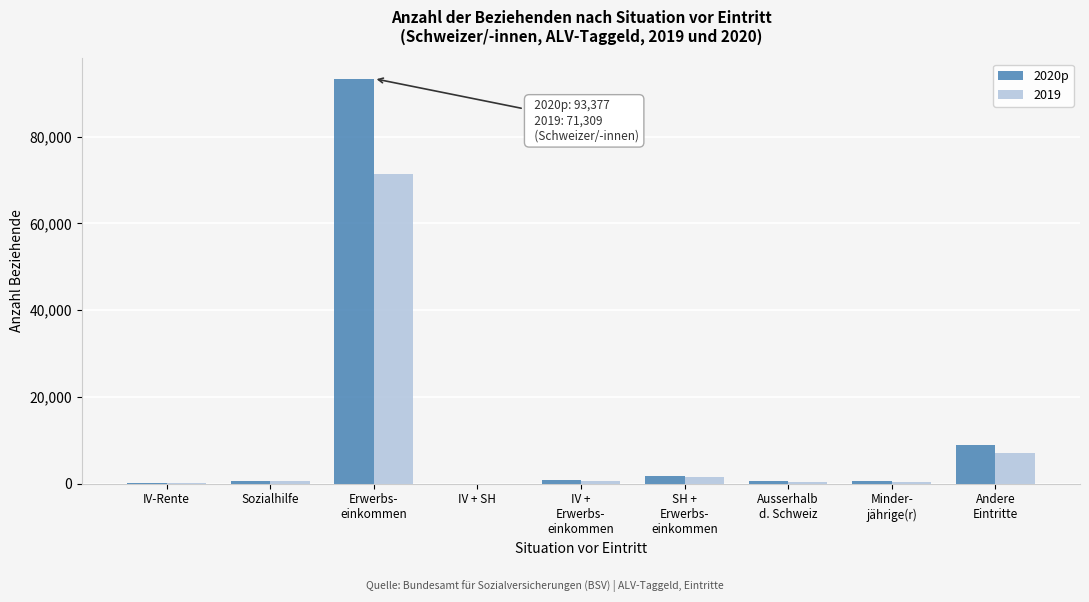

What is the greatest value displayed?

93377